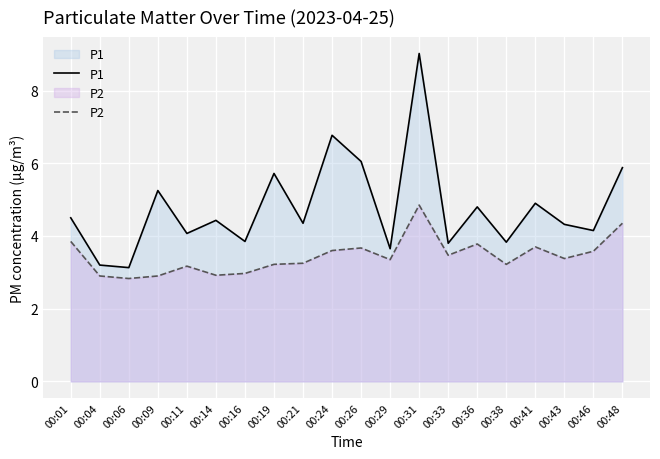

What is the value of the P2 point at the 8th from the left?

3.2